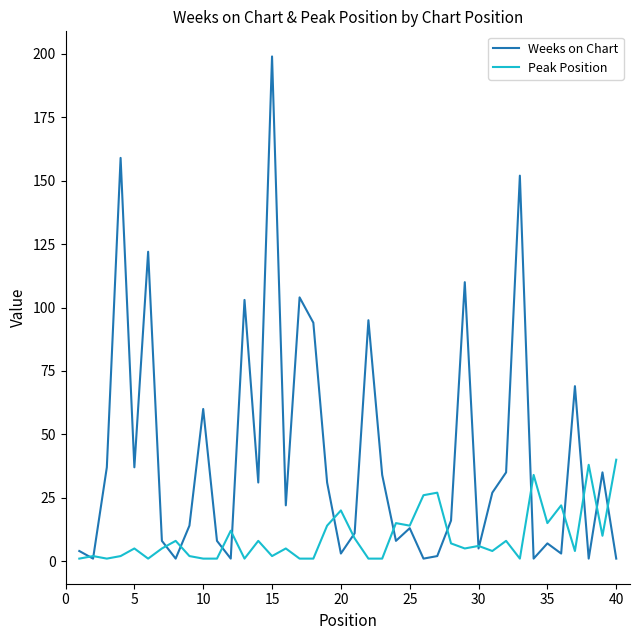

List the series in order of their peak value, highest first.

Weeks on Chart, Peak Position